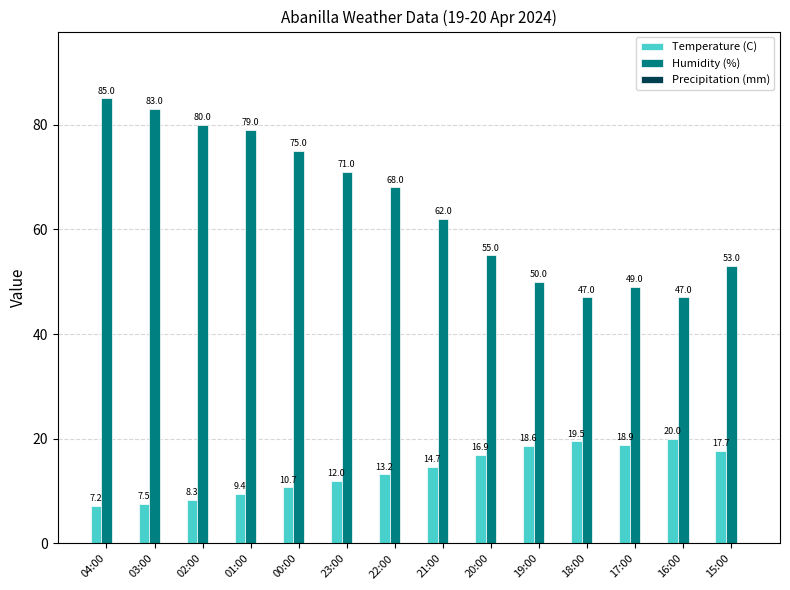

What is the approximate value of Temperature (C) at 18:00?

19.5